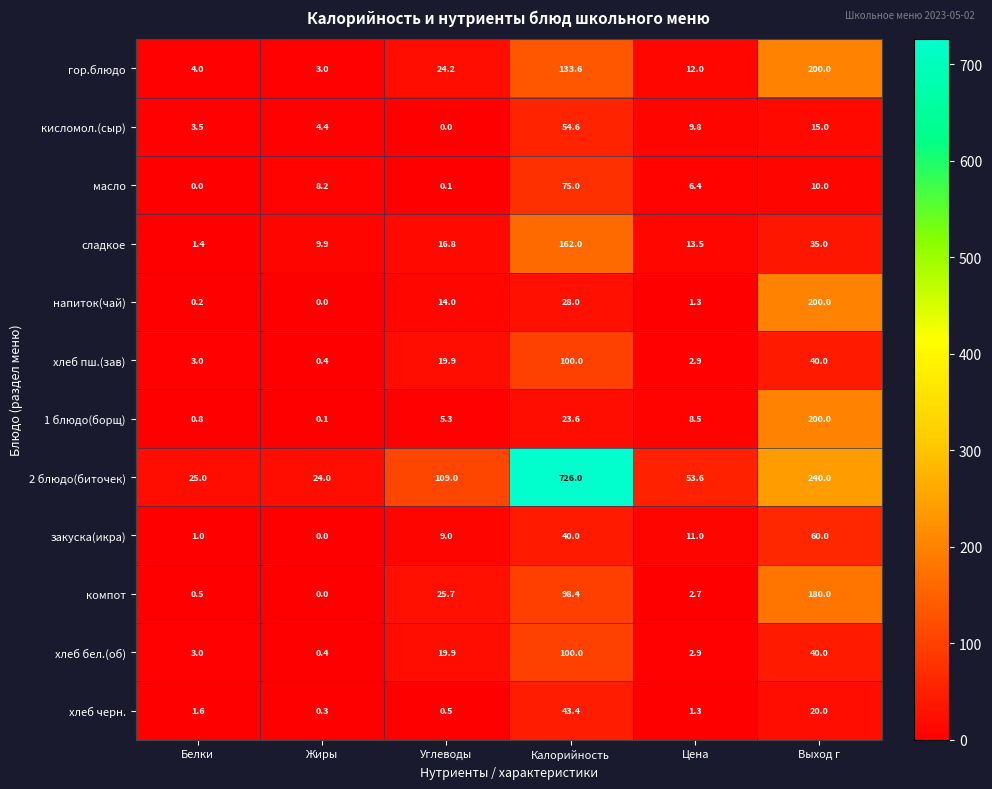

What is the lowest value of the 2 блюдо(биточек) series?

24.0